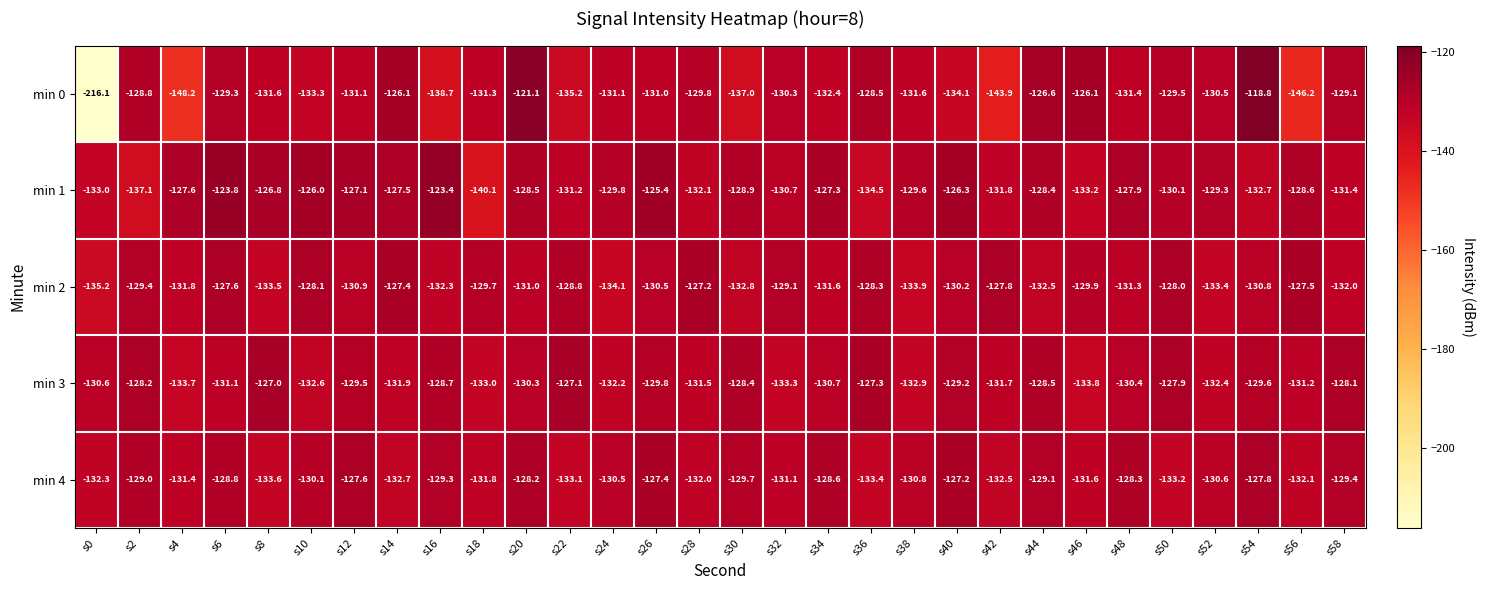

What is the maximum value shown in the chart?

-118.8